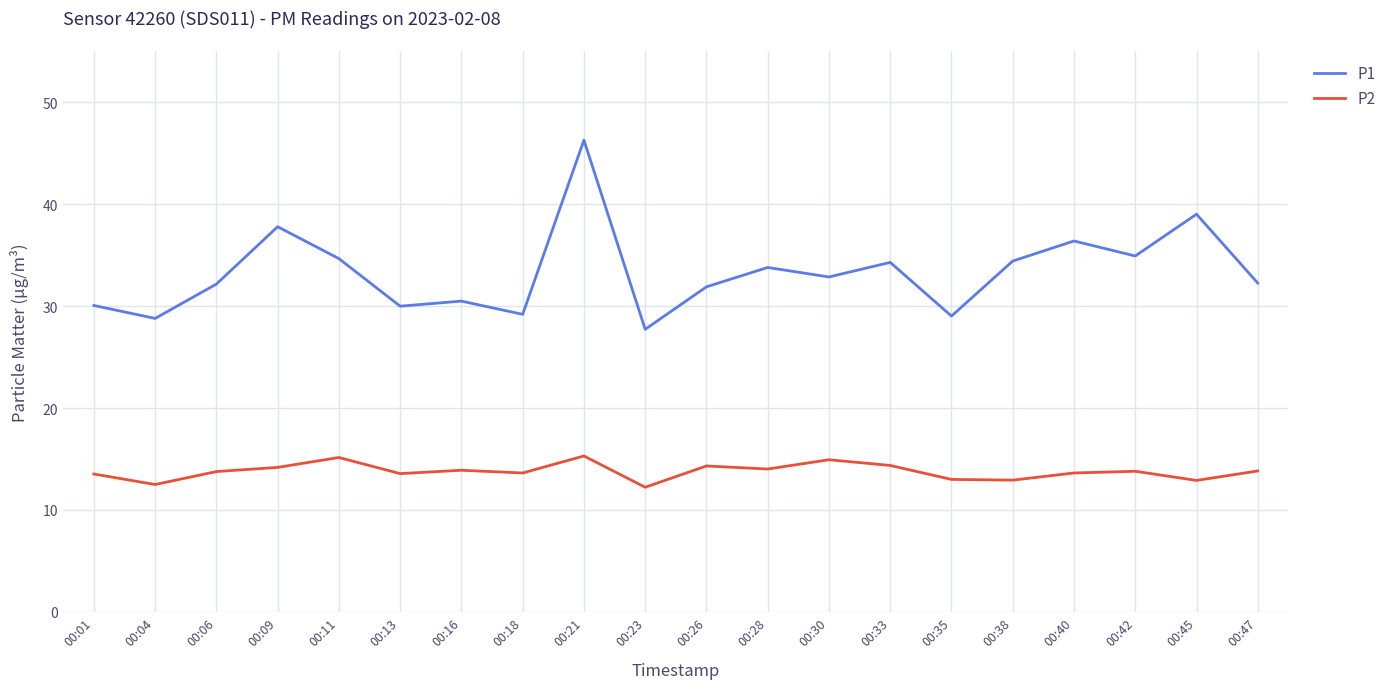

Is this an area chart (filled region under the line)?

No